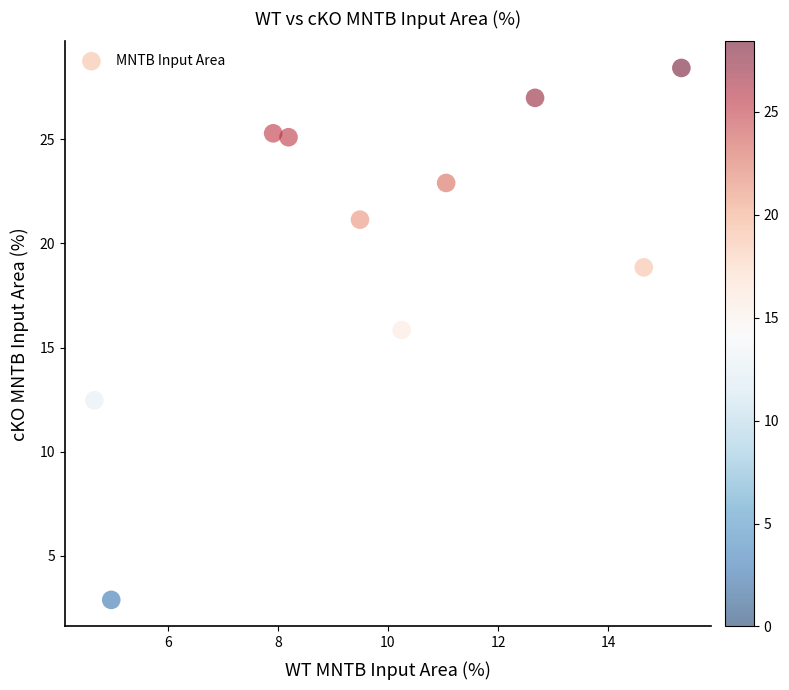

What Y value in the scatter plot is closest to 15?

15.8